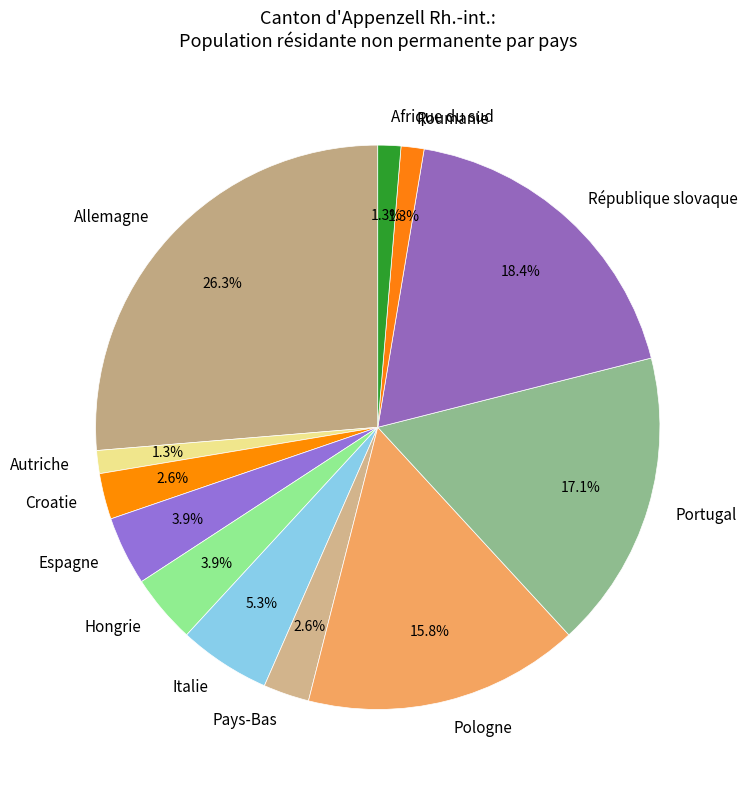

Which slice is the largest?

Allemagne